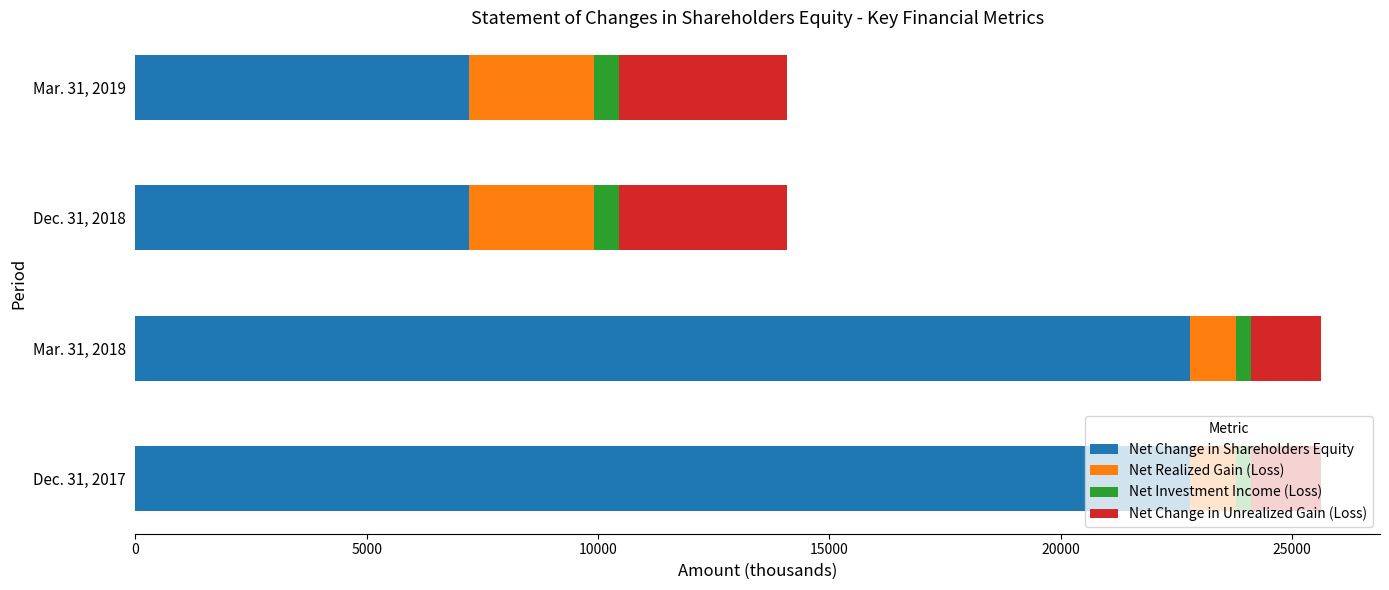

The Net Change in Shareholders Equity series shows 7213.8 at Mar. 31, 2019. True or false?

True